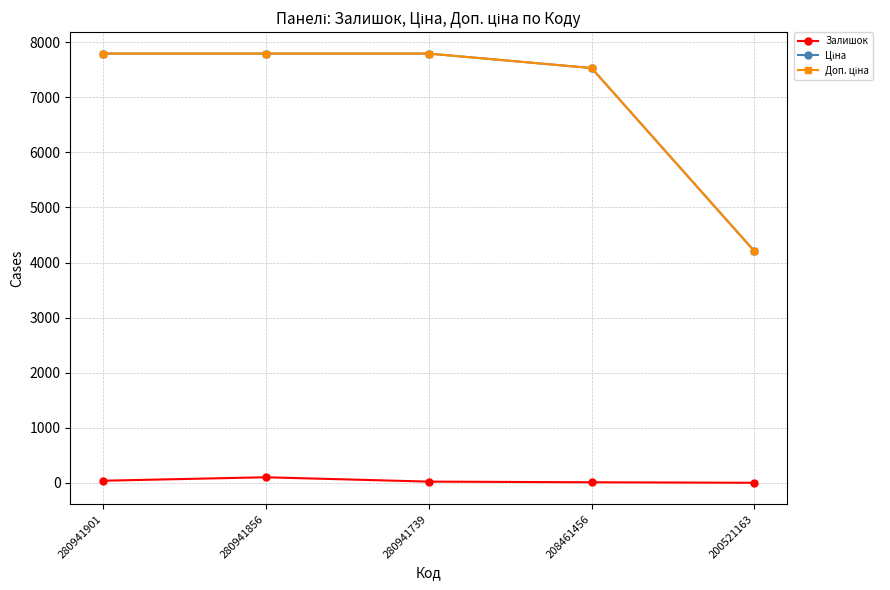

What is the difference between the highest and lowest values at 208461456?

7519.7